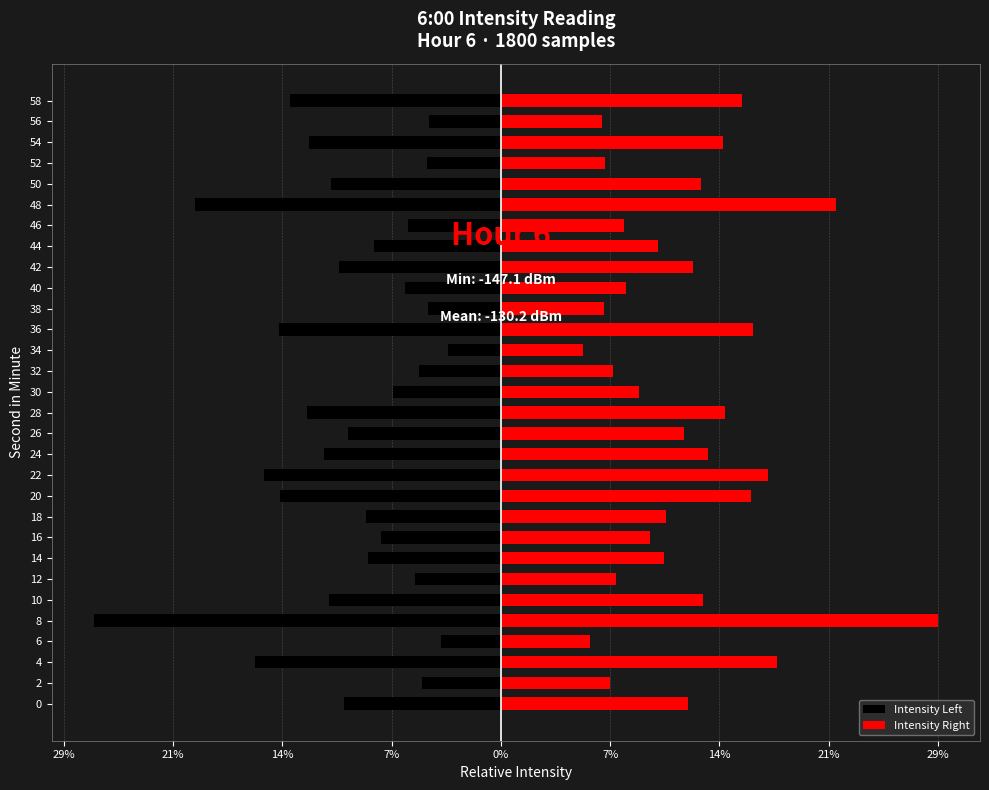

Reading left to right, transcribe all the data shown in this chart.

Intensity Left: -10.4	-5.2	-16.4	-4.0	-27.1	-11.4	-5.7	-8.9	-8.0	-9.0	-14.7	-15.8	-11.8	-10.2	-12.9	-7.2	-5.5	-3.5	-14.8	-4.9	-6.3	-10.8	-8.4	-6.2	-20.3	-11.3	-4.9	-12.8	-4.8	-14.0
Intensity Right: 12.4	7.2	18.4	6.0	29.1	13.4	7.7	10.9	10.0	11.0	16.7	17.8	13.8	12.2	14.9	9.2	7.5	5.5	16.8	6.9	8.3	12.8	10.4	8.2	22.3	13.3	6.9	14.8	6.8	16.0